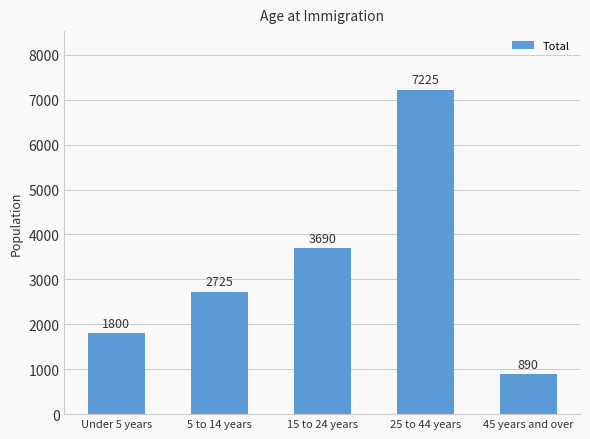

What position from the right is 15 to 24 years?

3